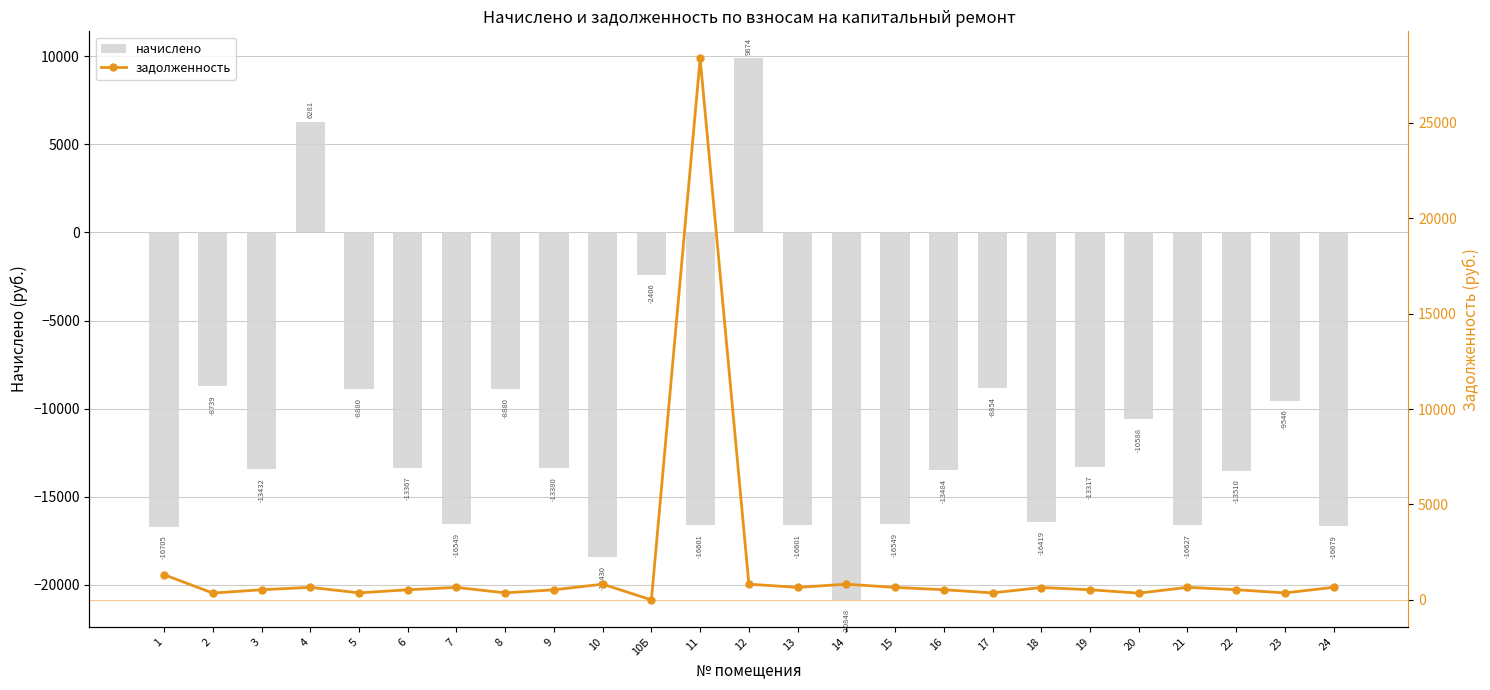

Reading left to right, extract all data points from this chart.

начислено: 1=-16705.0	2=-8739.3	3=-13431.8	4=6280.9	5=-8879.7	6=-13367.5	7=-16549.4	8=-8879.7	9=-13379.8	10=-18429.8	10Б=-2406.2	11=-16601.4	12=9874.2	13=-16601.4	14=-20848.2	15=-16549.4	16=-13483.8	17=-8853.6	18=-16419.4	19=-13316.9	20=-10587.7	21=-16627.2	22=-13509.6	23=-9546.1	24=-16679.2
задолженность: 1=1319.4	2=356.0	3=530.4	4=657.7	5=367.3	6=529.4	7=653.6	8=367.3	9=528.4	10=822.9	10Б=0.0	11=28384.7	12=822.9	13=655.6	14=821.8	15=653.6	16=532.5	17=366.3	18=648.4	19=530.4	20=352.9	21=656.6	22=533.5	23=364.2	24=658.7